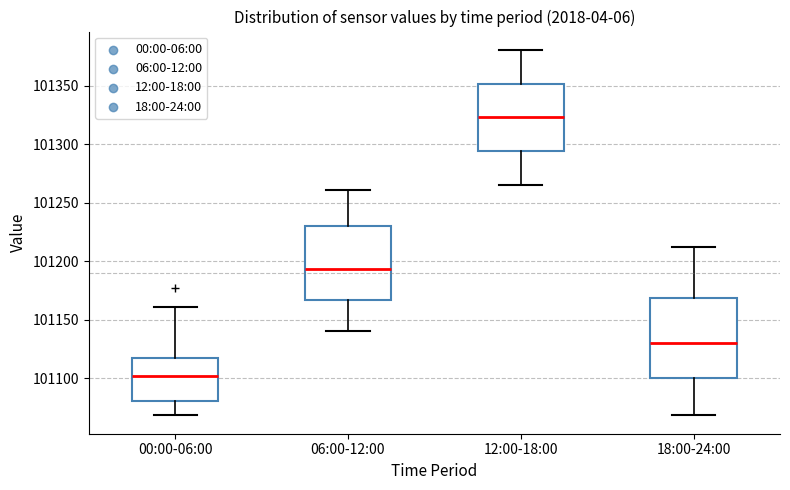

Reading left to right, read every box against the y-axis: the position of its median line, the range the box covers, and the ends of its whiskers. The values are not printed on the chart, so give them approximately, as read against the axis.

00:00-06:00: median 101100, box 101080 to 101115, whiskers 101070 to 101160
06:00-12:00: median 101195, box 101165 to 101230, whiskers 101140 to 101260
12:00-18:00: median 101325, box 101295 to 101350, whiskers 101265 to 101380
18:00-24:00: median 101130, box 101100 to 101170, whiskers 101070 to 101210